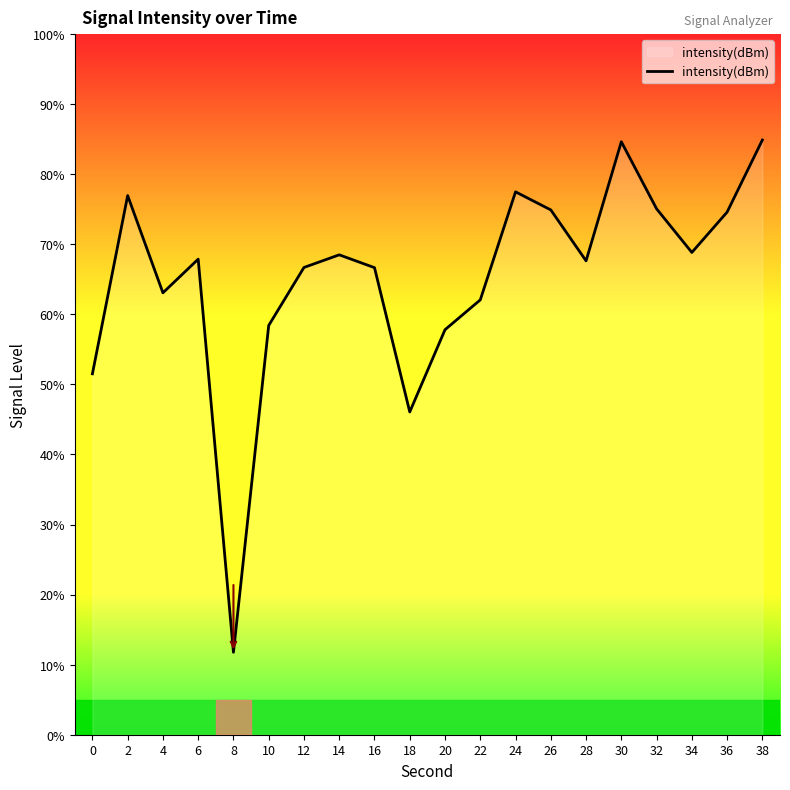

Approximately how many times larger is the value at 16 compared to 14?

1.0